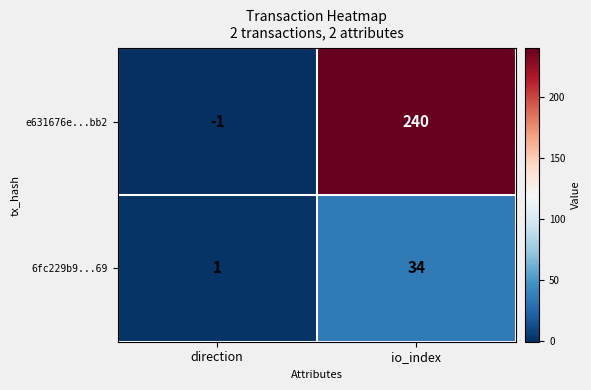

The e631676e...bb2 series shows -2 at direction. True or false?

False